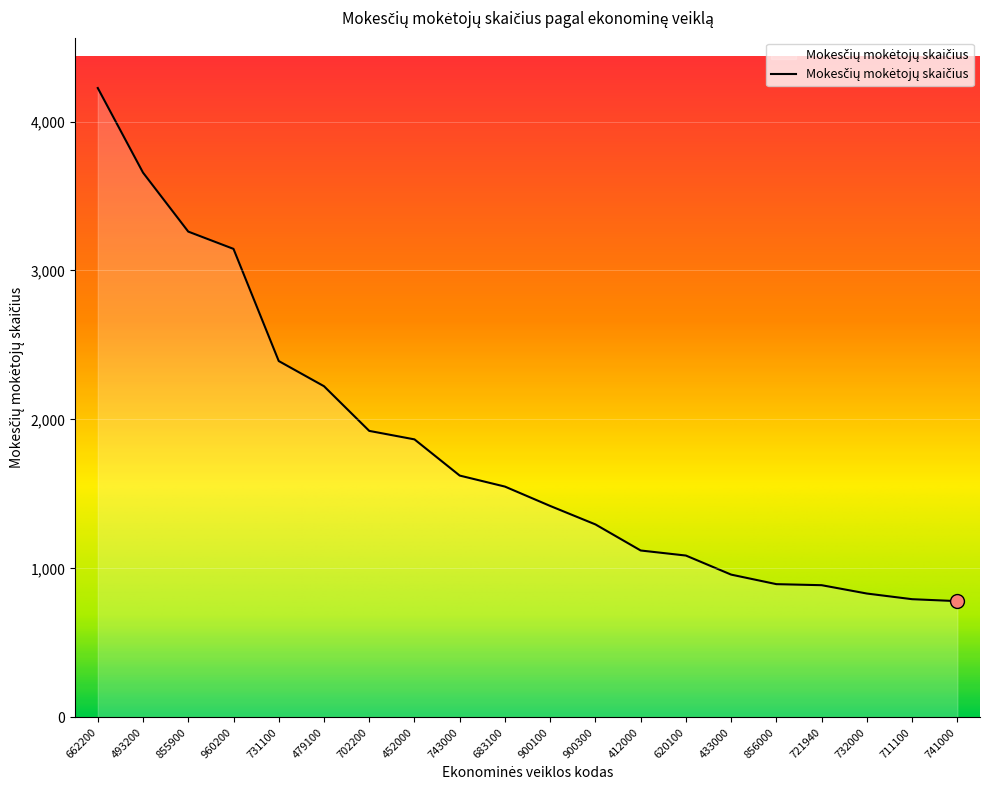

The value at 479100 is 2223. True or false?

True